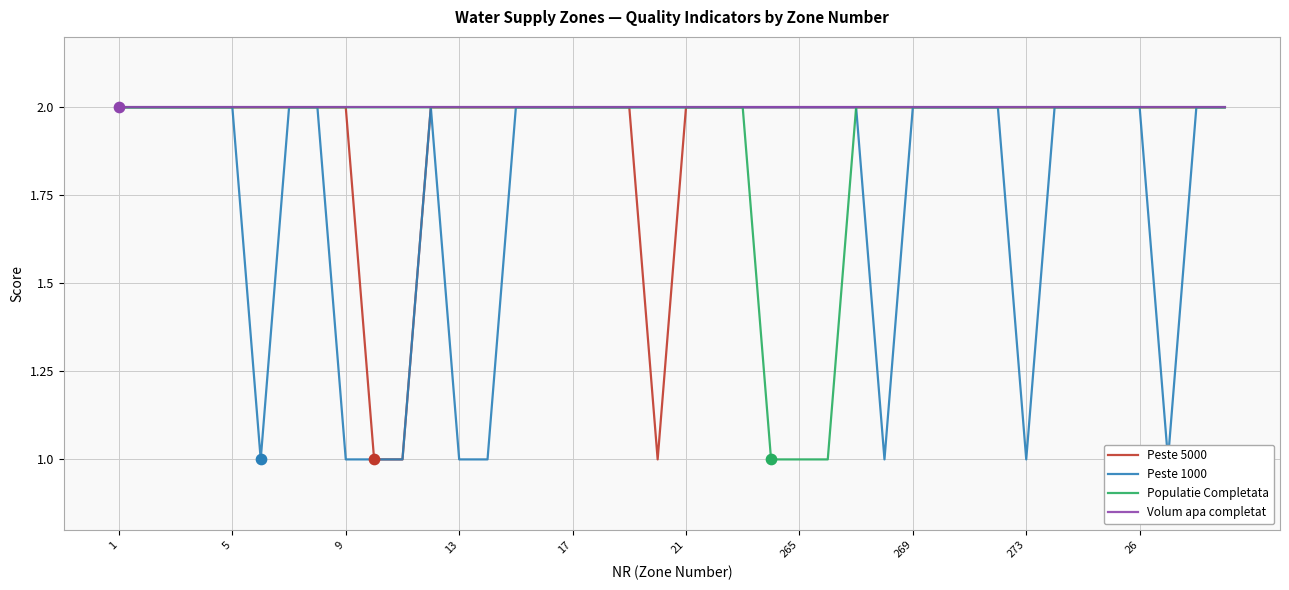

The value of Populatie Completata at 269 is 2. True or false?

True